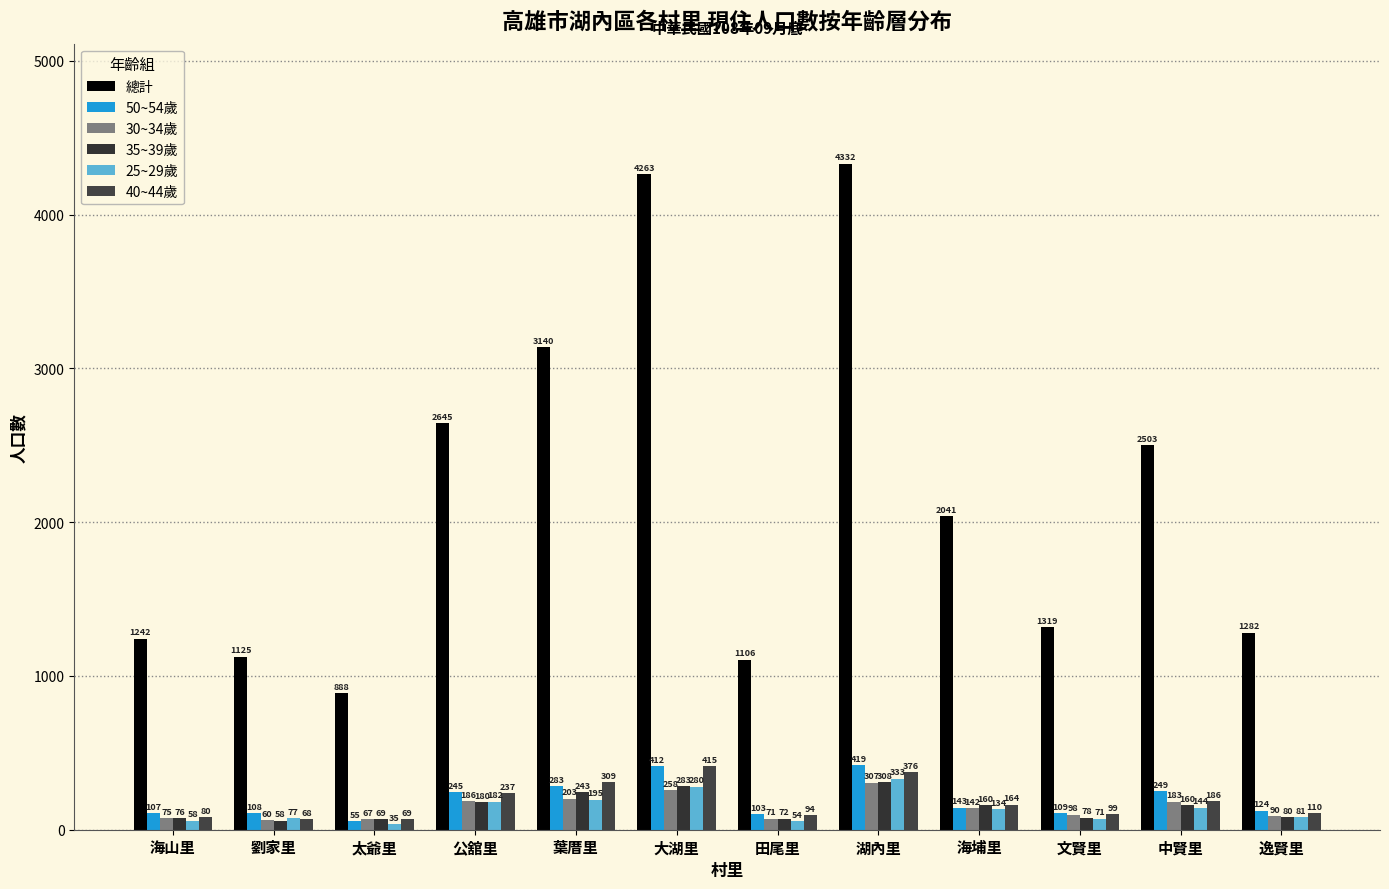

What is the difference between the maximum and minimum values in the 總計 series?

3444